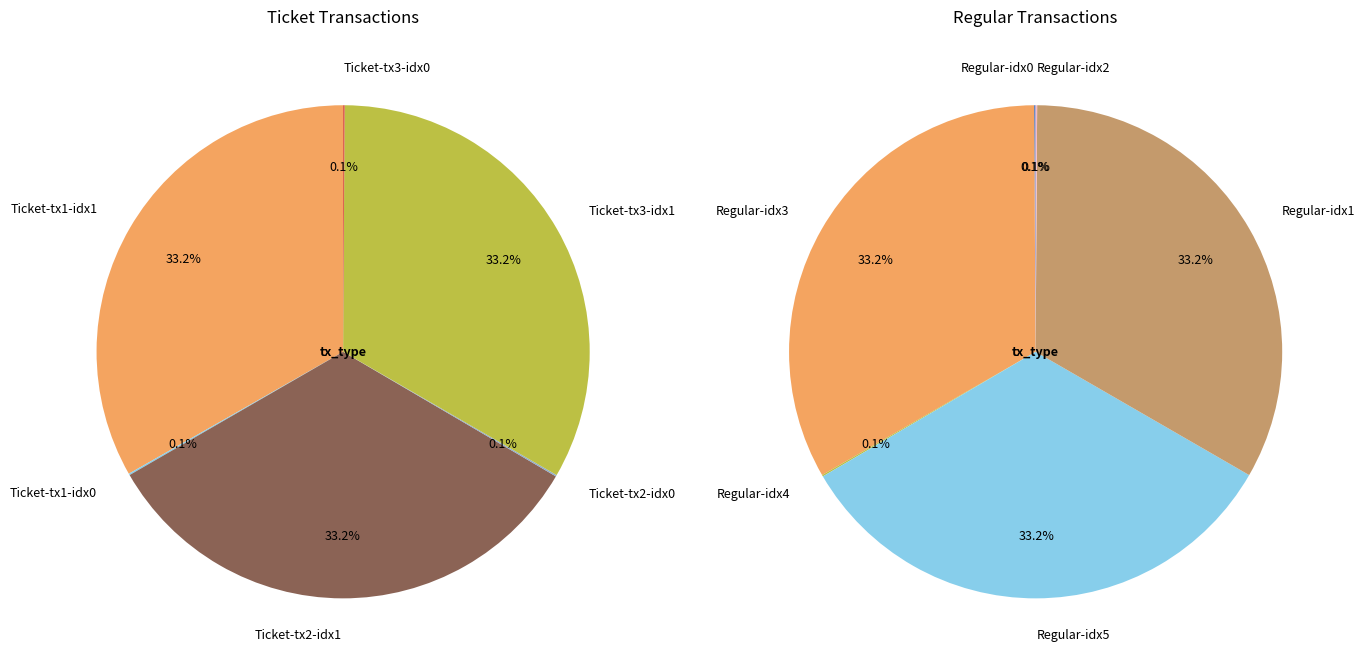

True or false: 2 accounts for 45% of the total.

False